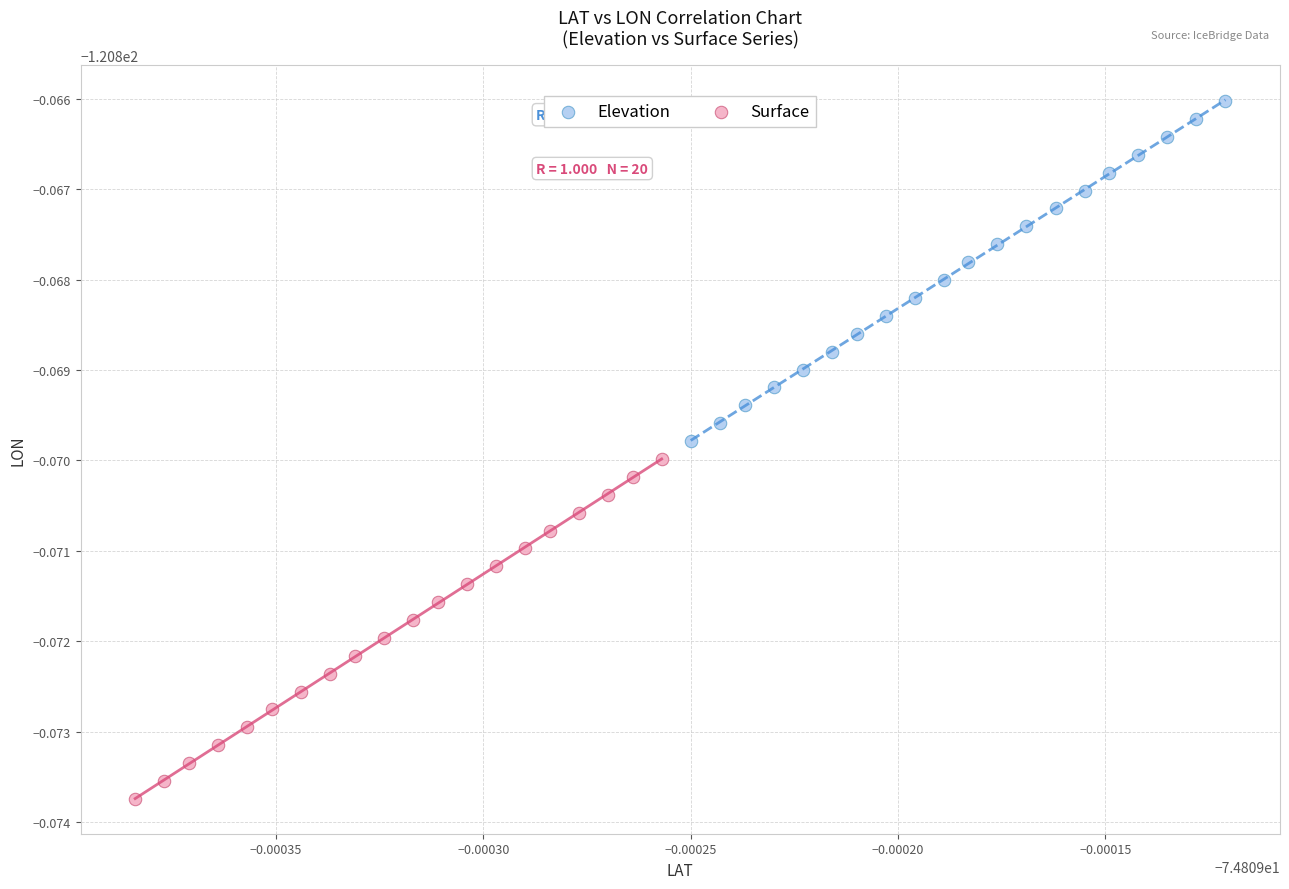

Which series has the widest spread of Y values?

Elevation